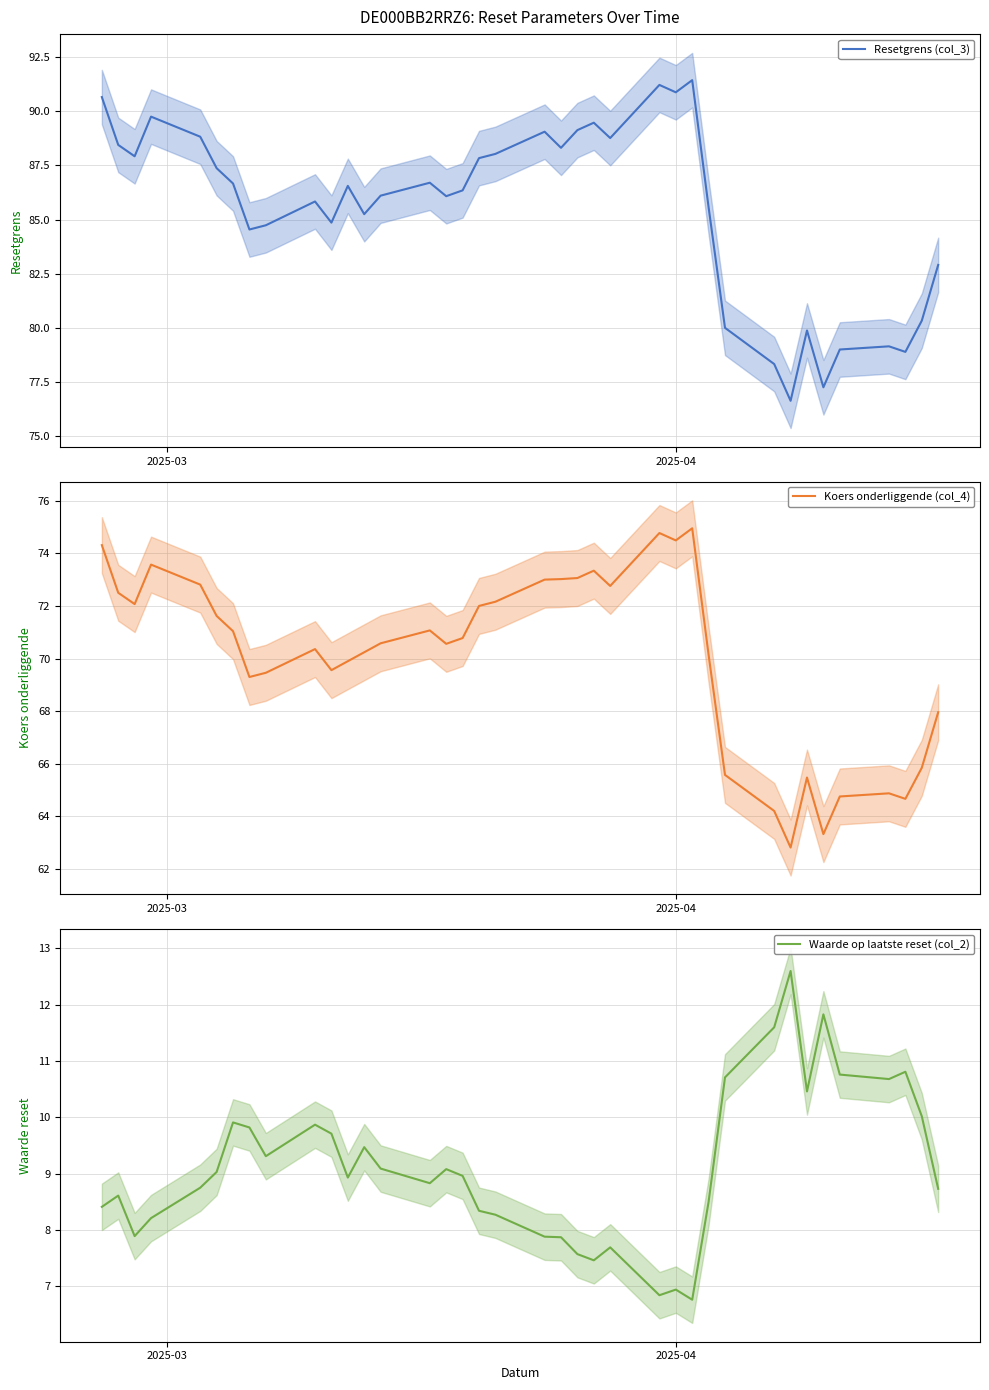

What are all the series names shown in the legend?

Resetgrens (col_3), Koers onderliggende (col_4), Waarde op laatste reset (col_2)